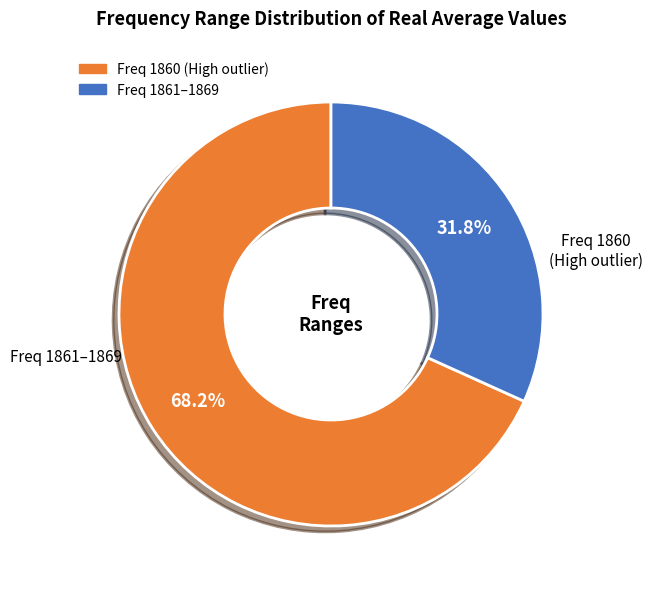

Does any single category account for the majority?

Yes